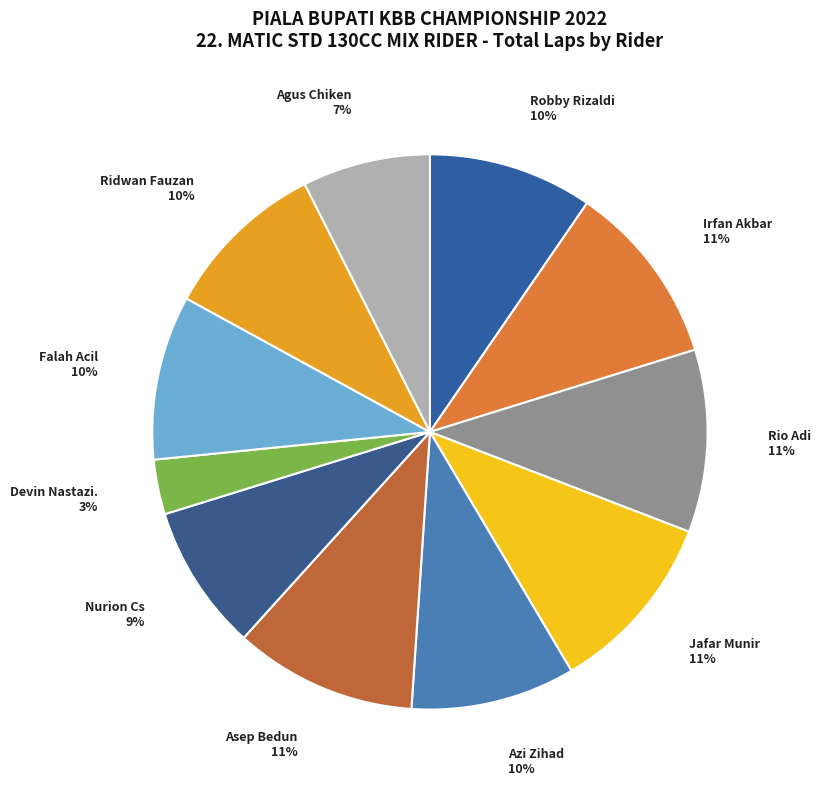

How many segments does this pie chart have?

11